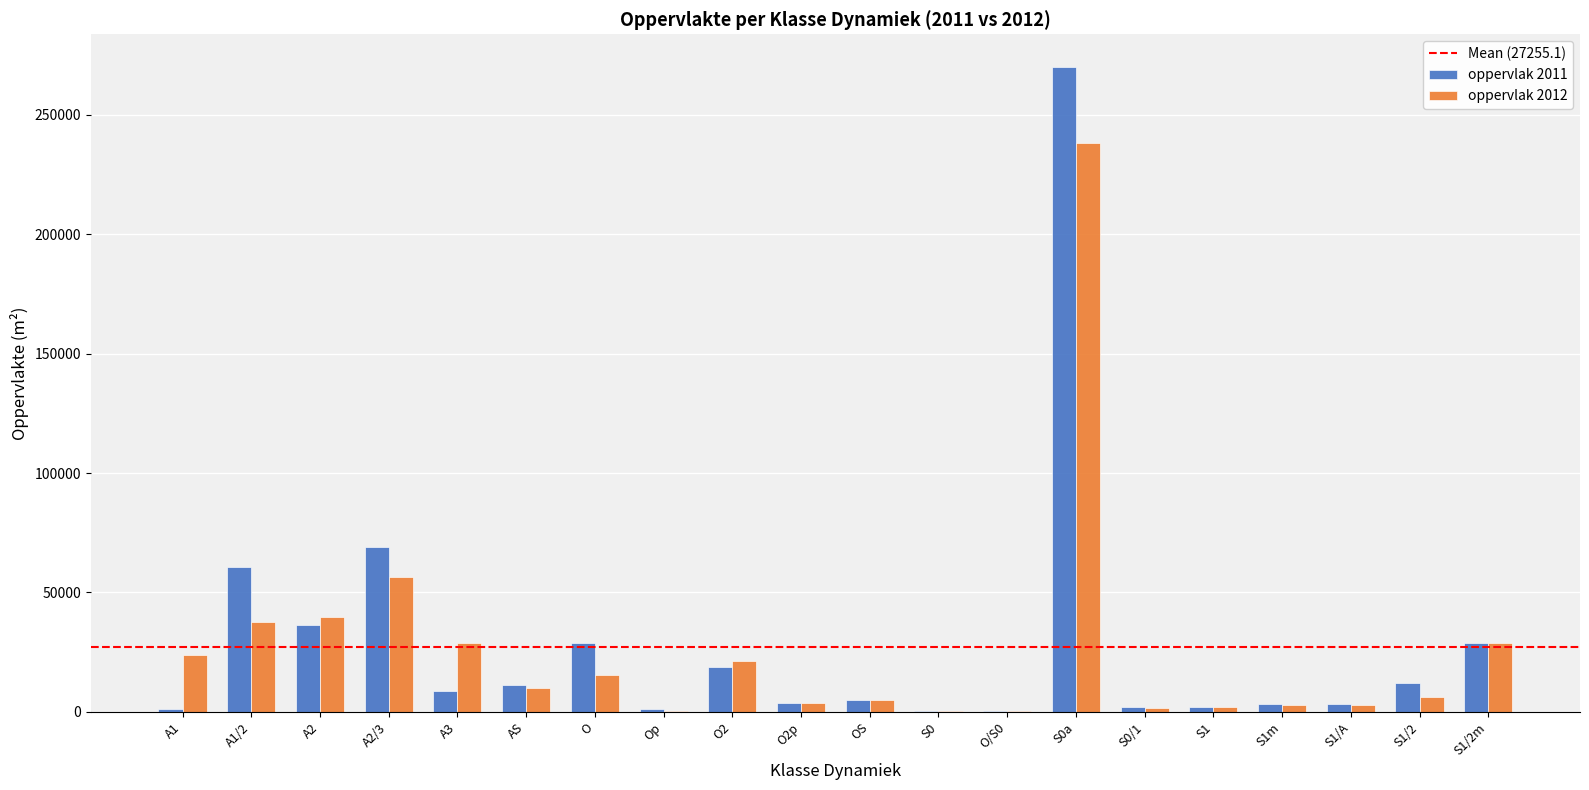

The value of oppervlak 2012 at S0a is 238362.0. True or false?

True